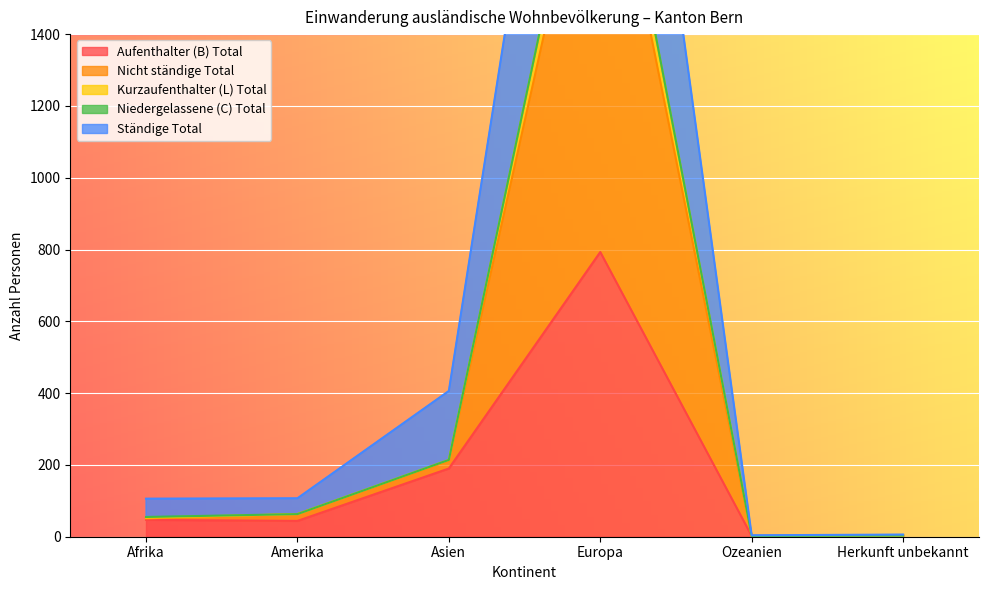

Where is Aufenthalter (B) Total nearest to the value 397?

Asien